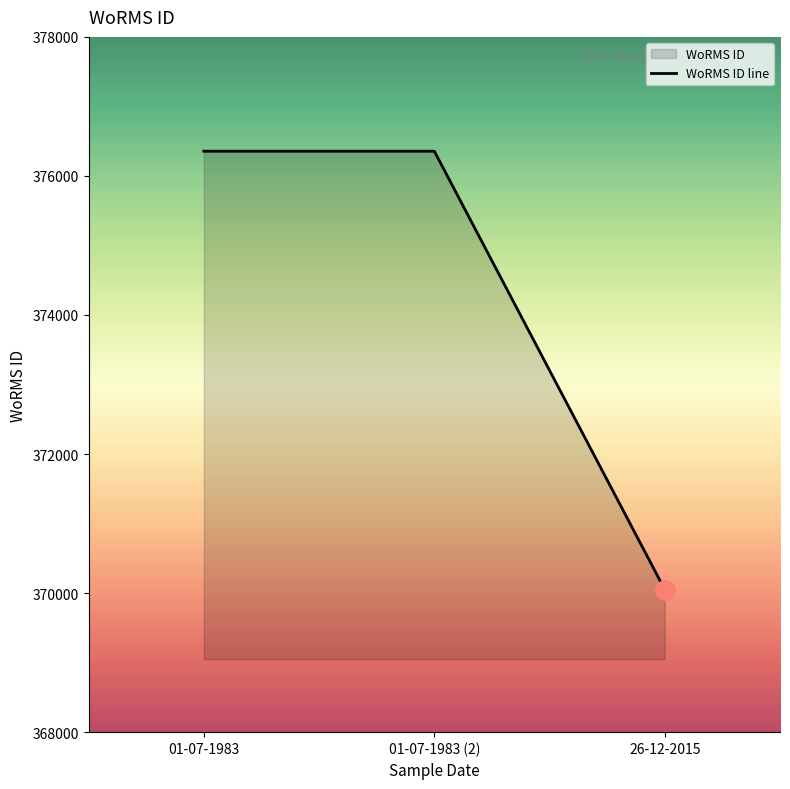

What is the sum of all values?

1122762